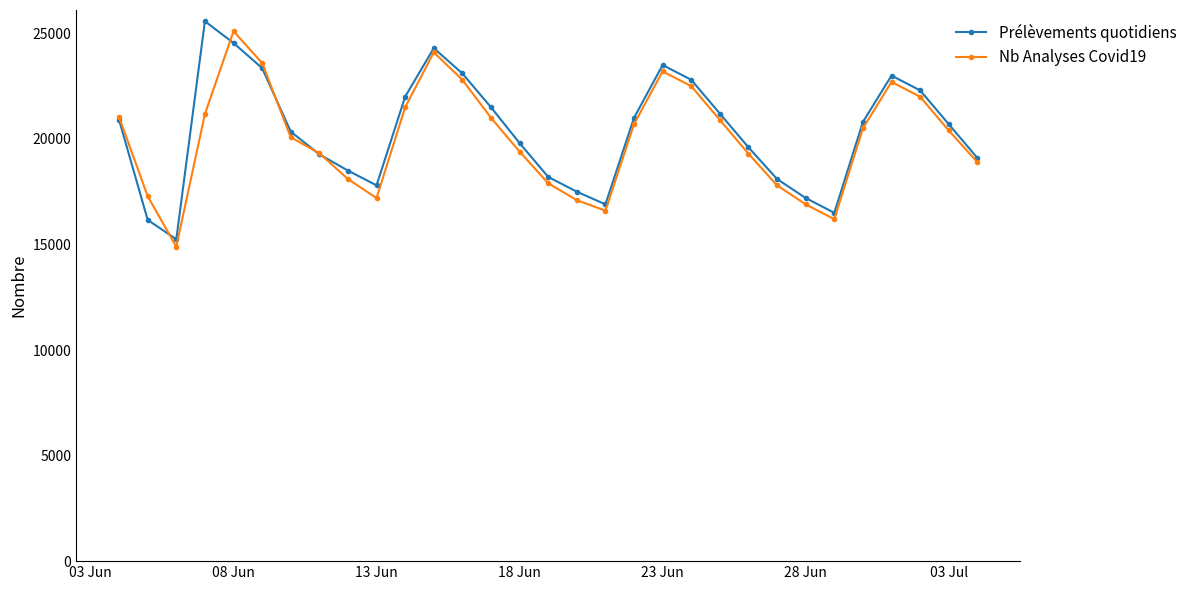

What is the average value of the Nb Analyses Covid19 series?

20006